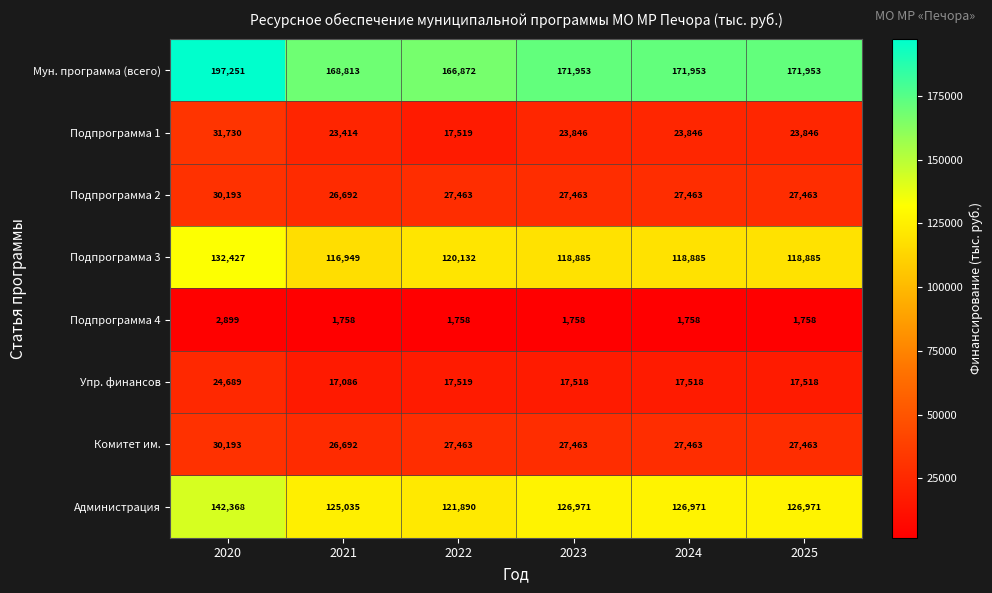

Where does the Подпрограмма 3 series first go above 118885?

2020